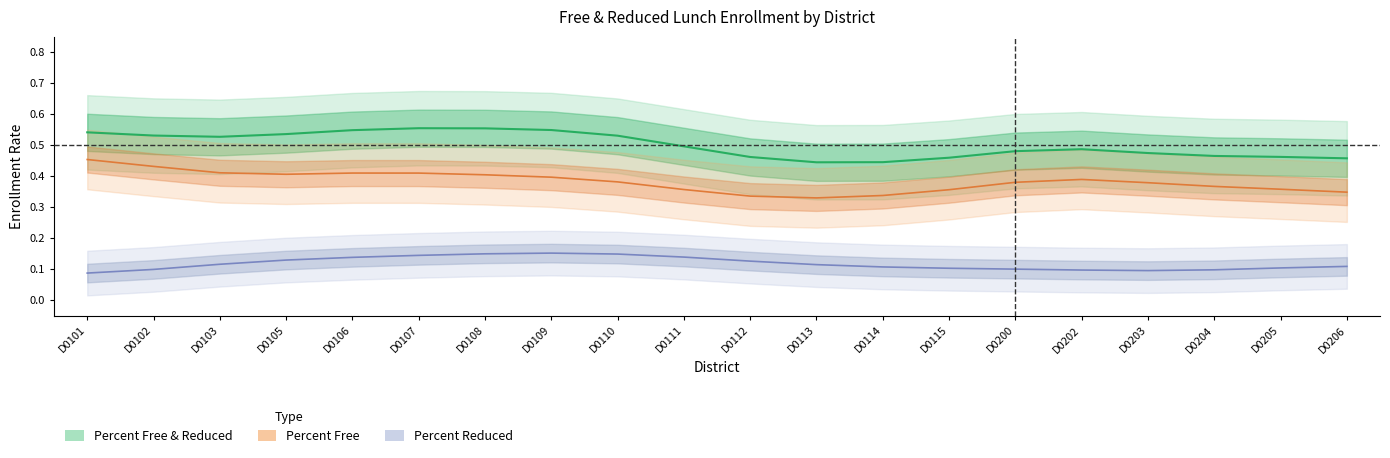

Is it true that Percent Reduced equals 0.2 at D0106?

False